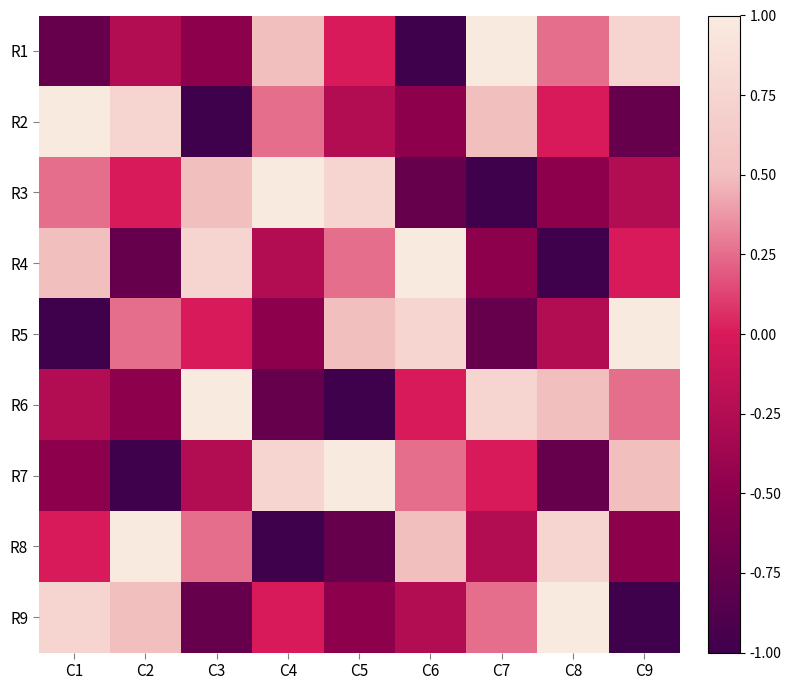

At how many categories does at least one series exceed 0?

9